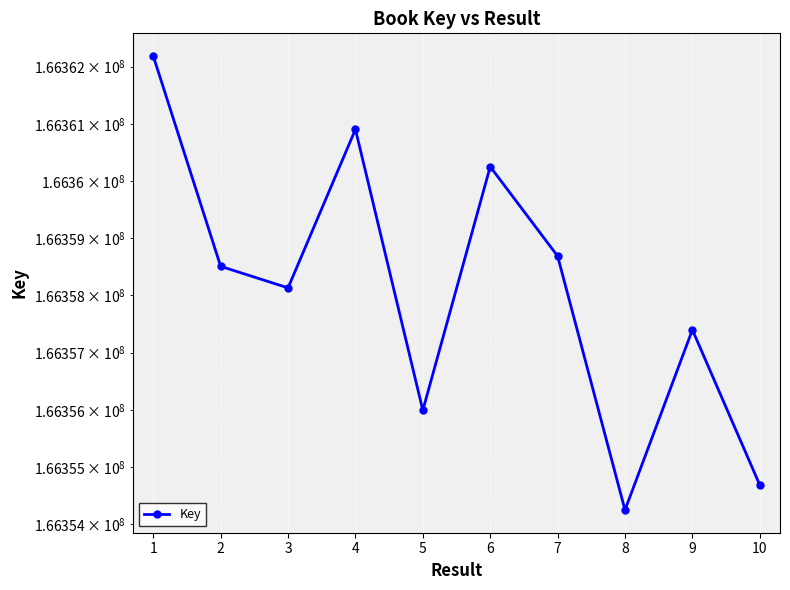

At which label does the data first exceed 166358508?

1